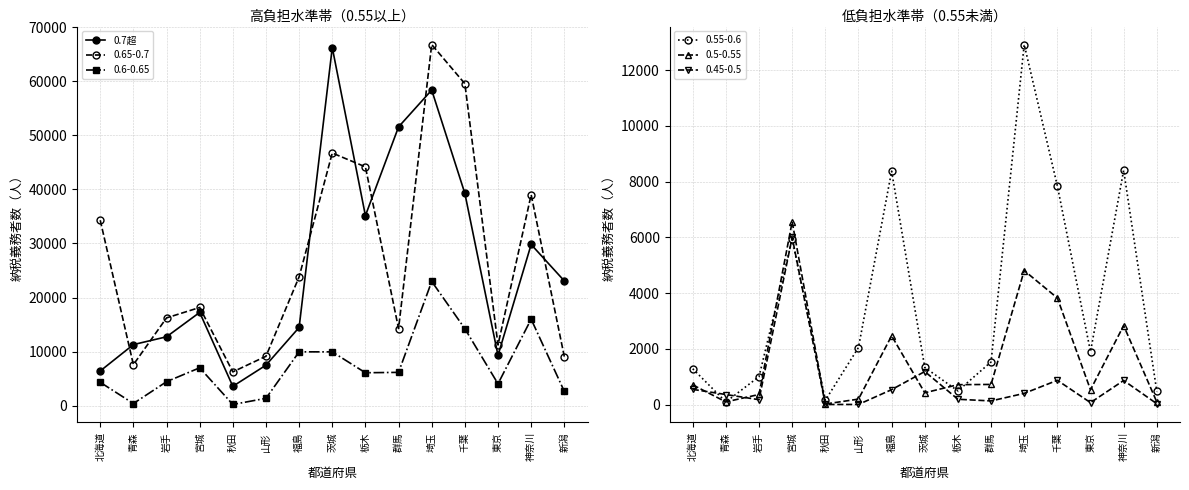

How many lines are shown in the chart?

1